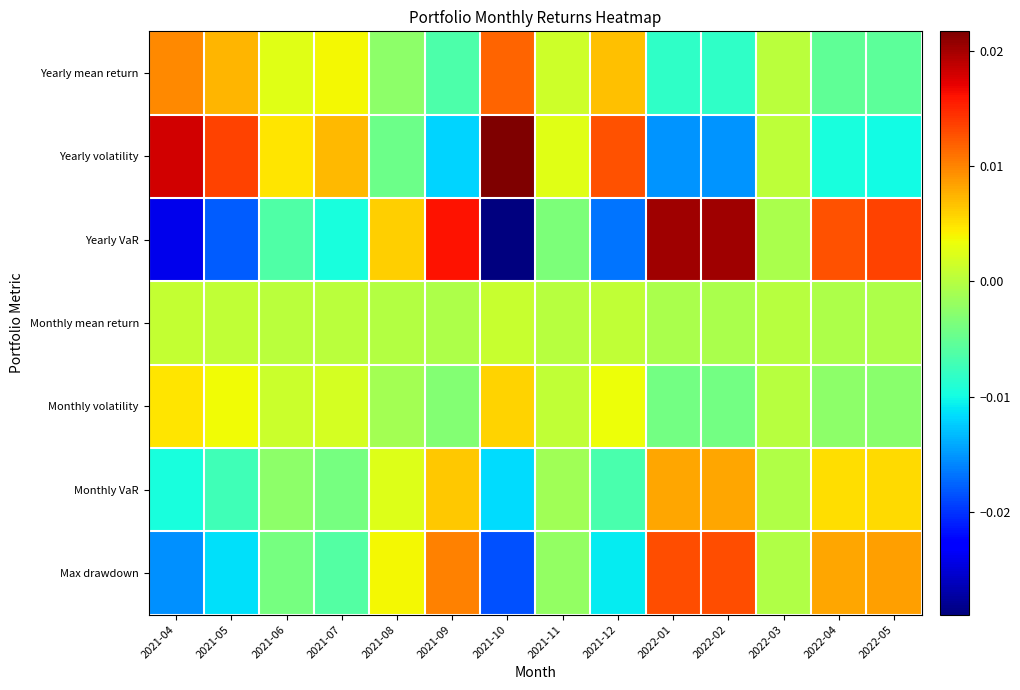

At which category does the chart reach its minimum across all series?

2021-10